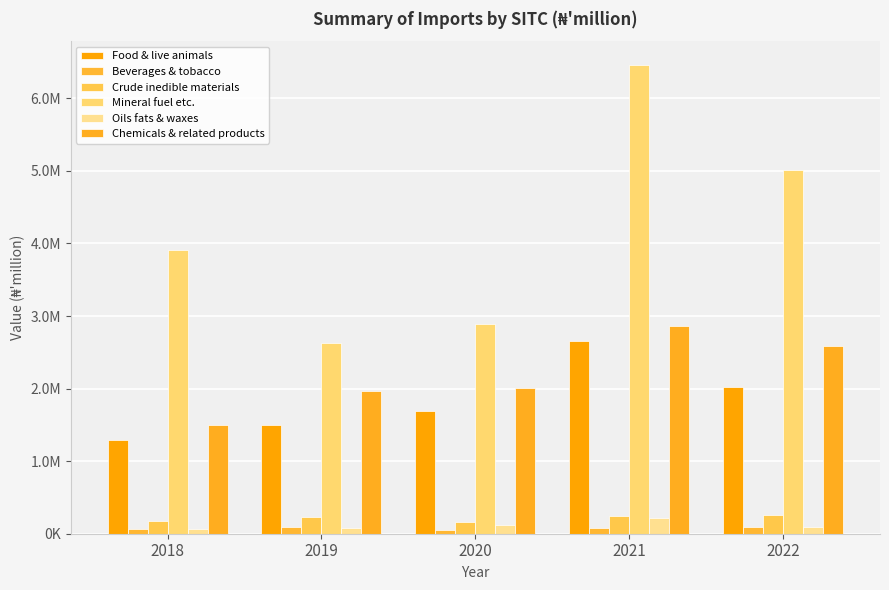

Is the value of Crude inedible materials at 2018 greater than the value of Mineral fuel etc. at 2020?

No